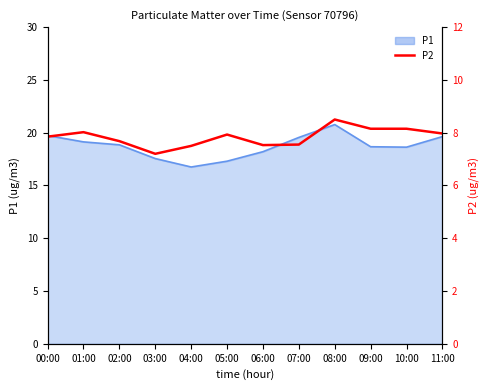

What is the smallest value displayed?

7.2